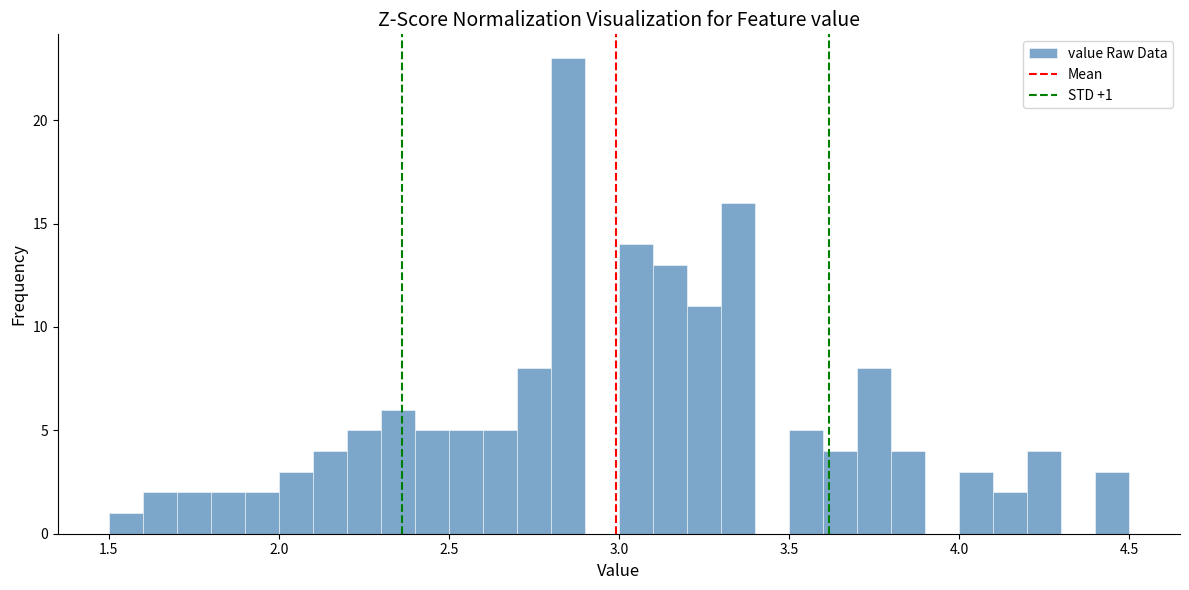

Around what value on the x-axis is the tallest bar? Give the approximate position of its centre, as read against the axis.

2.85